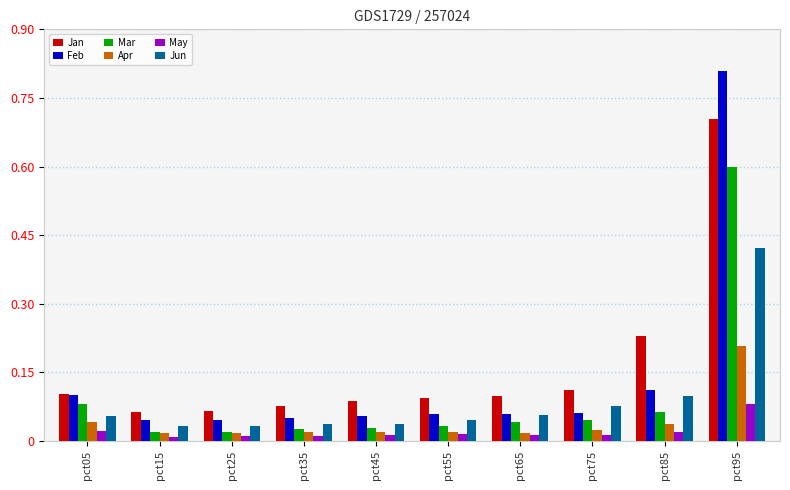

How many groups of bars are there?

10